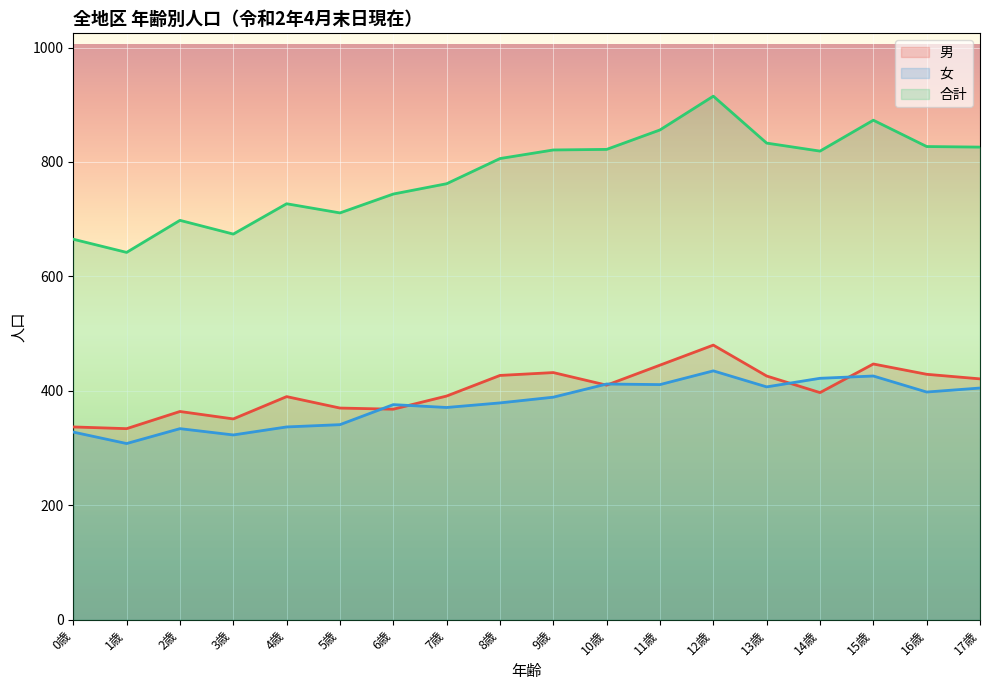

True or false: 女 has a value of 328 at 0歳.

True